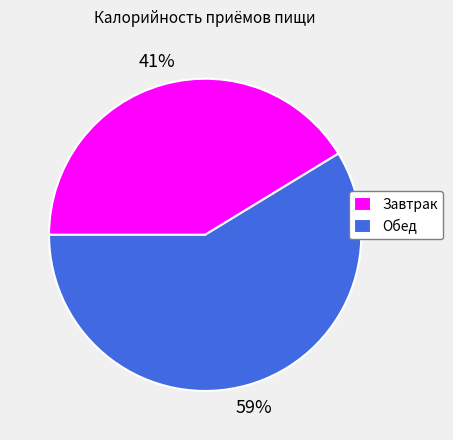

To the nearest percent, what is the combined percentage of Завтрак and Обед?

100%